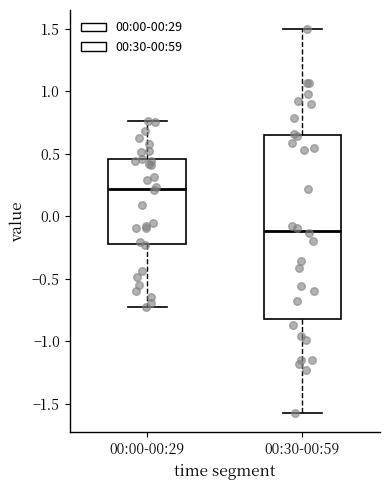

Which box's median line is the lowest?

00:30-00:59